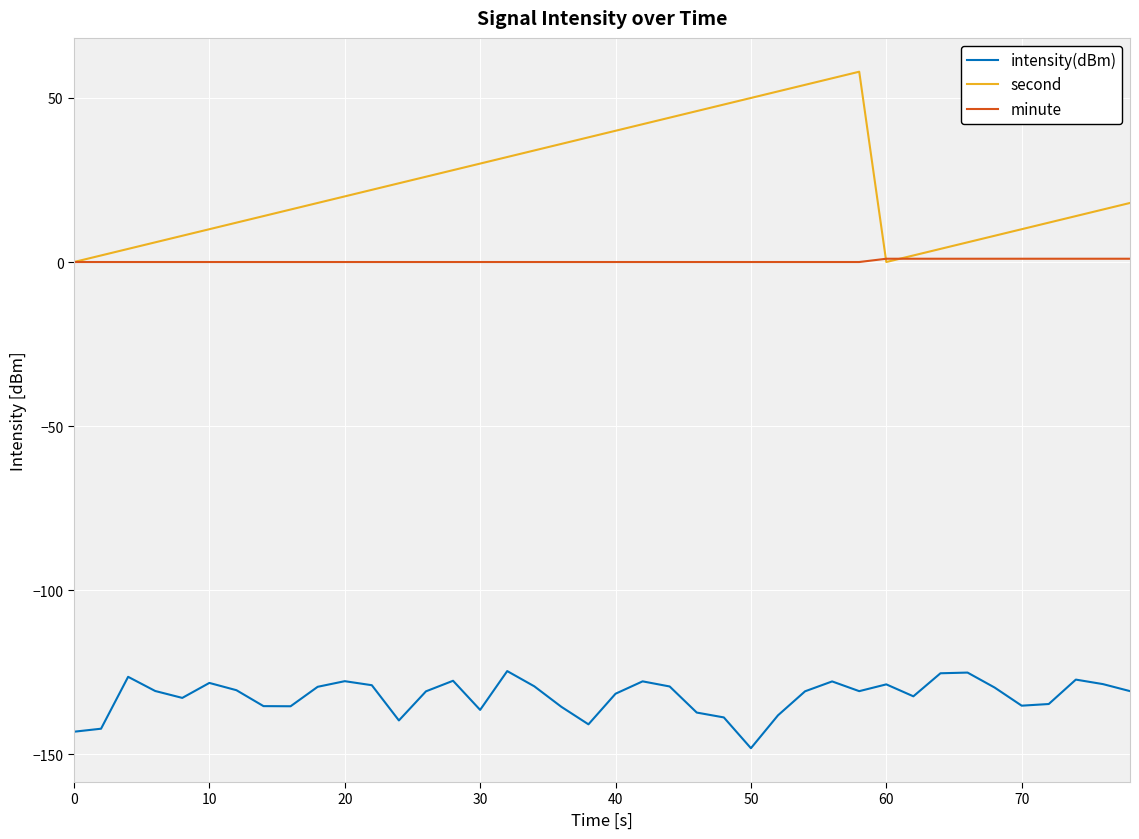

Which series has the widest spread of values?

second